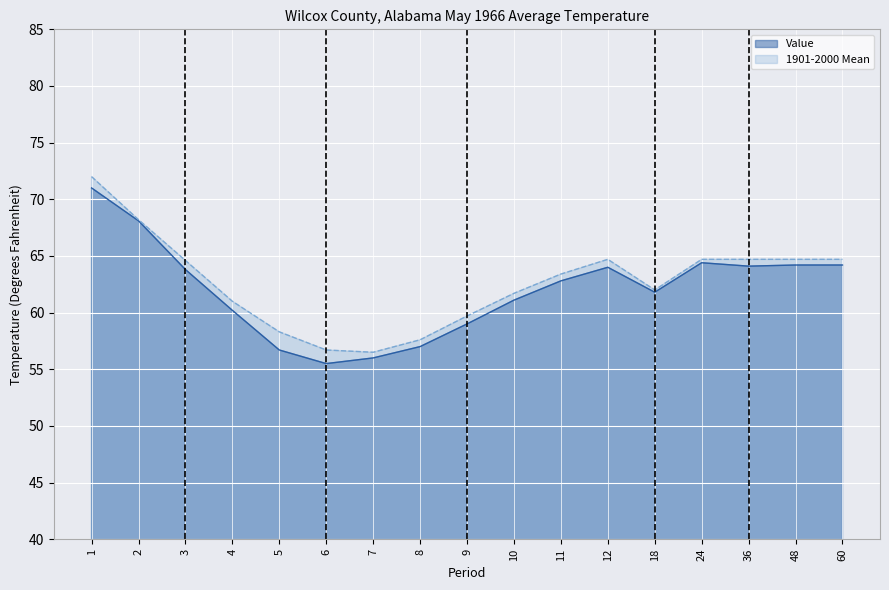

What is the greatest value displayed?

72.0